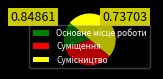

What is the change in value from Основне місце роботи to Сумісництво?

+2